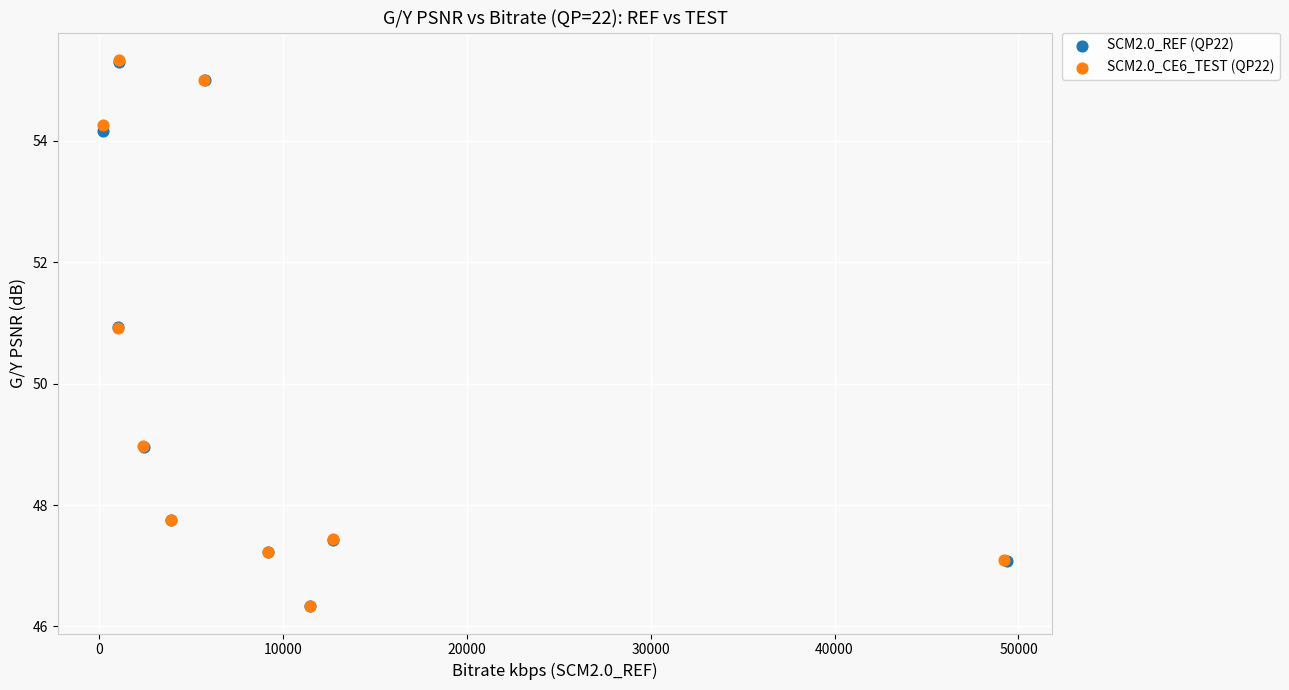

Which series has the widest spread of Y values?

SCM2.0_CE6_TEST (QP22)